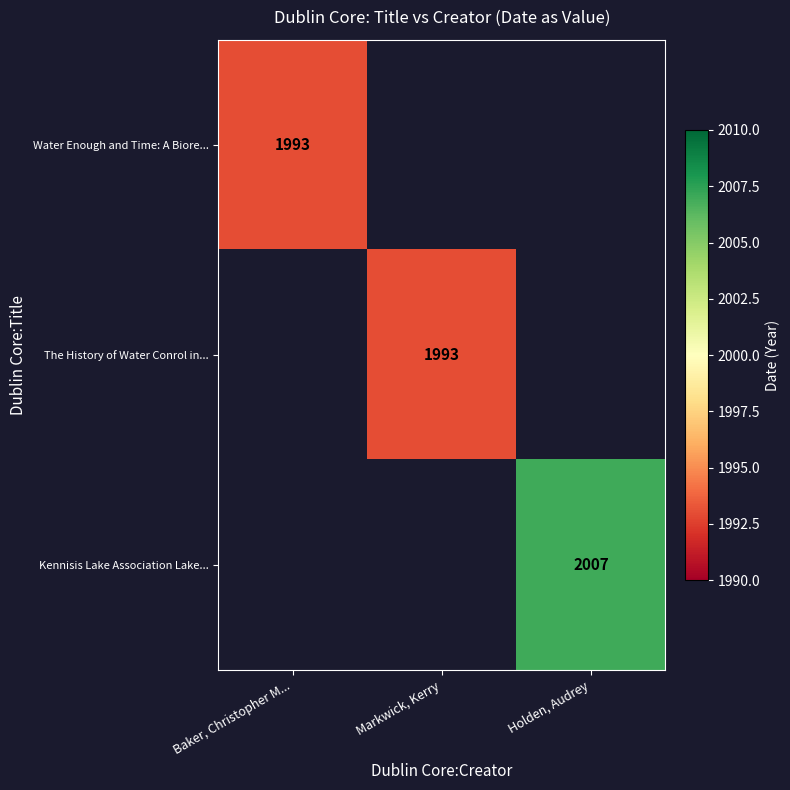

True or false: The History of Water Conrol in... has a value of 2730 at Markwick, Kerry.

False